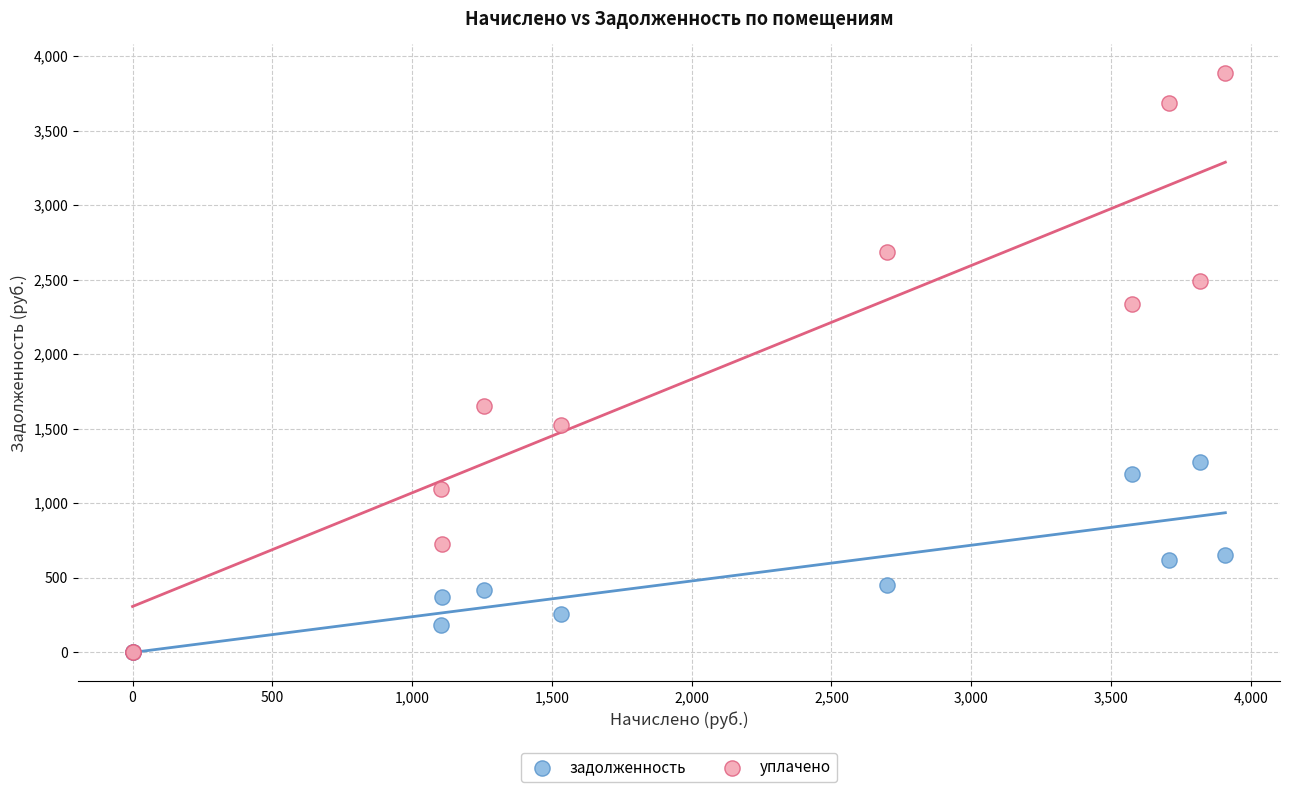

Which series reaches the maximum Y coordinate?

уплачено